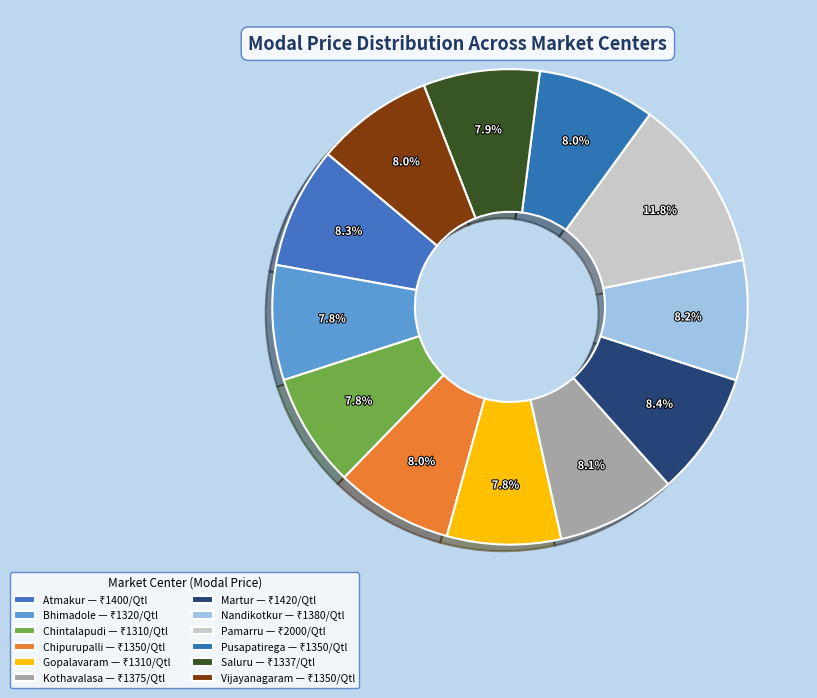

Count the number of slices in the pie.

12